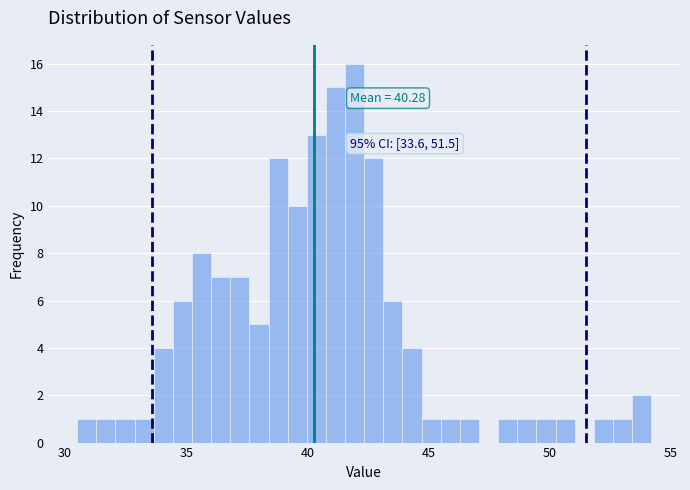

Around what value on the x-axis is the tallest bar? Give the approximate position of its centre, as read against the axis.

42.0